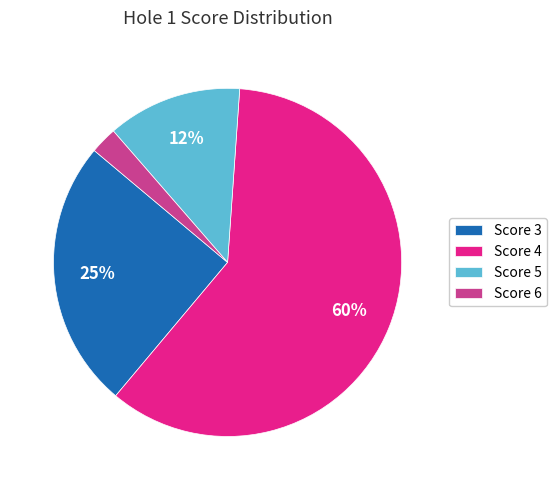

Which has a higher value, Score 6 or Score 3?

Score 3